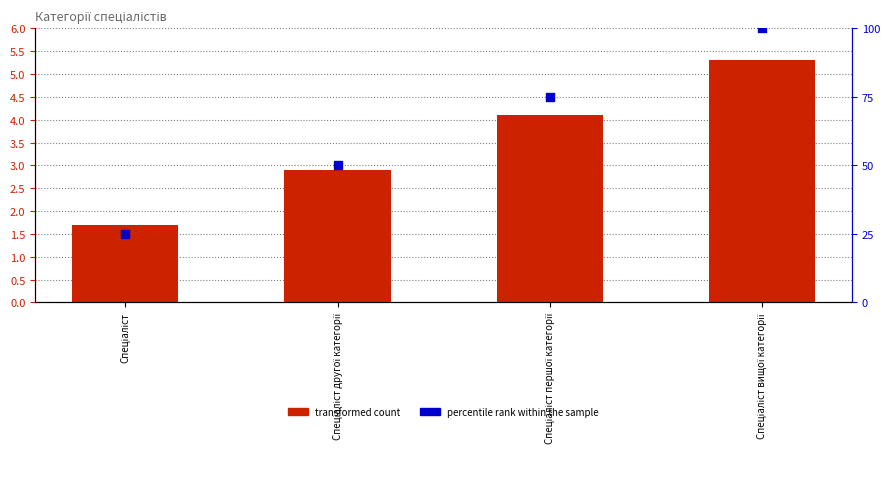

What is the total value across all series at Спеціаліст вищої категорії?

105.3